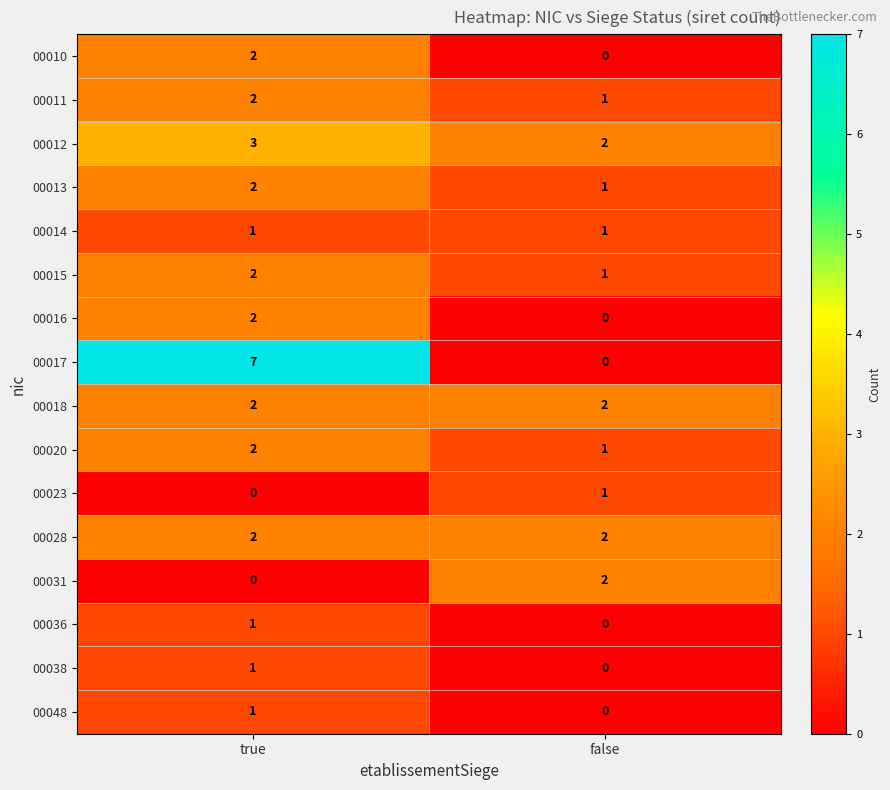

Which series has the largest total across all categories?

00017